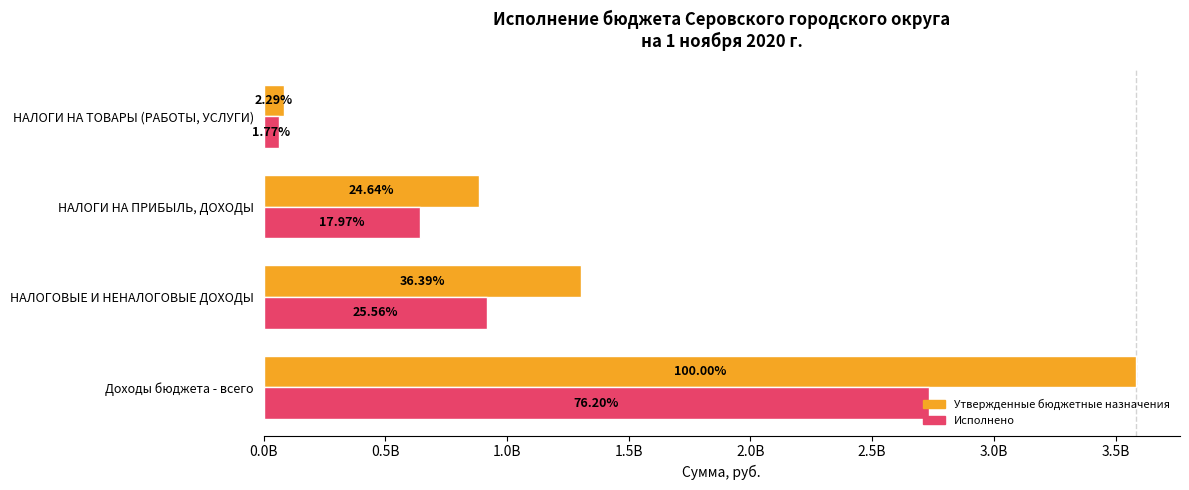

Reading left to right, transcribe all the data shown in this chart.

Утвержденные бюджетные назначения: 3585527130.3	1304683384.0	883495829.0	82036000.0
Исполнено: 2732256204.8	916444906.6	644356555.4	63621160.4